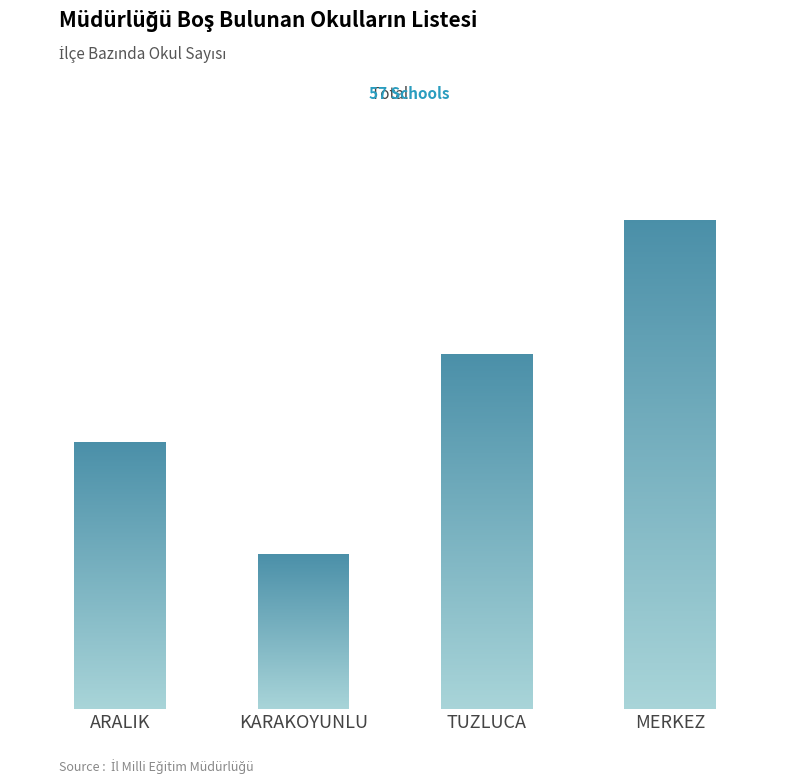

Rank the categories by value from highest to lowest.

MERKEZ, TUZLUCA, ARALIK, KARAKOYUNLU